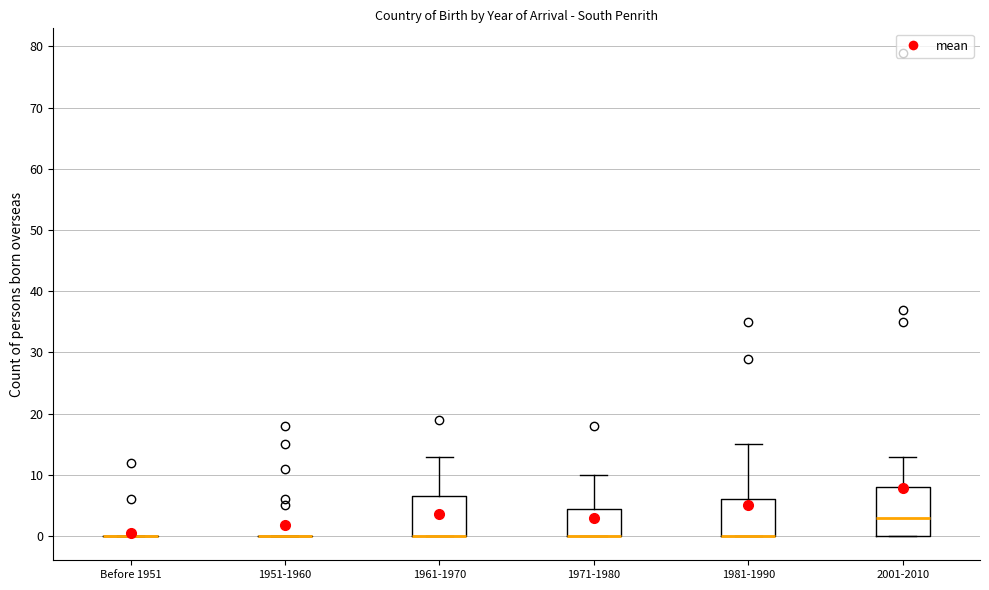

Reading left to right, transcribe this box plot: for each box, give where its median line is, the range the box spans, and where its two whiskers end, as read against the y-axis. The values are not printed on the chart, so give them approximately, as read against the axis.

Before 1951: box collapsed to a line at 0, whiskers 0 to 0
1951-1960: box collapsed to a line at 0, whiskers 0 to 0
1961-1970: median 0 (drawn on the box's lower edge), box 0 to 7, whiskers 0 to 13
1971-1980: median 0 (drawn on the box's lower edge), box 0 to 5, whiskers 0 to 10
1981-1990: median 0 (drawn on the box's lower edge), box 0 to 6, whiskers 0 to 15
2001-2010: median 3, box 0 to 8, whiskers 0 to 13